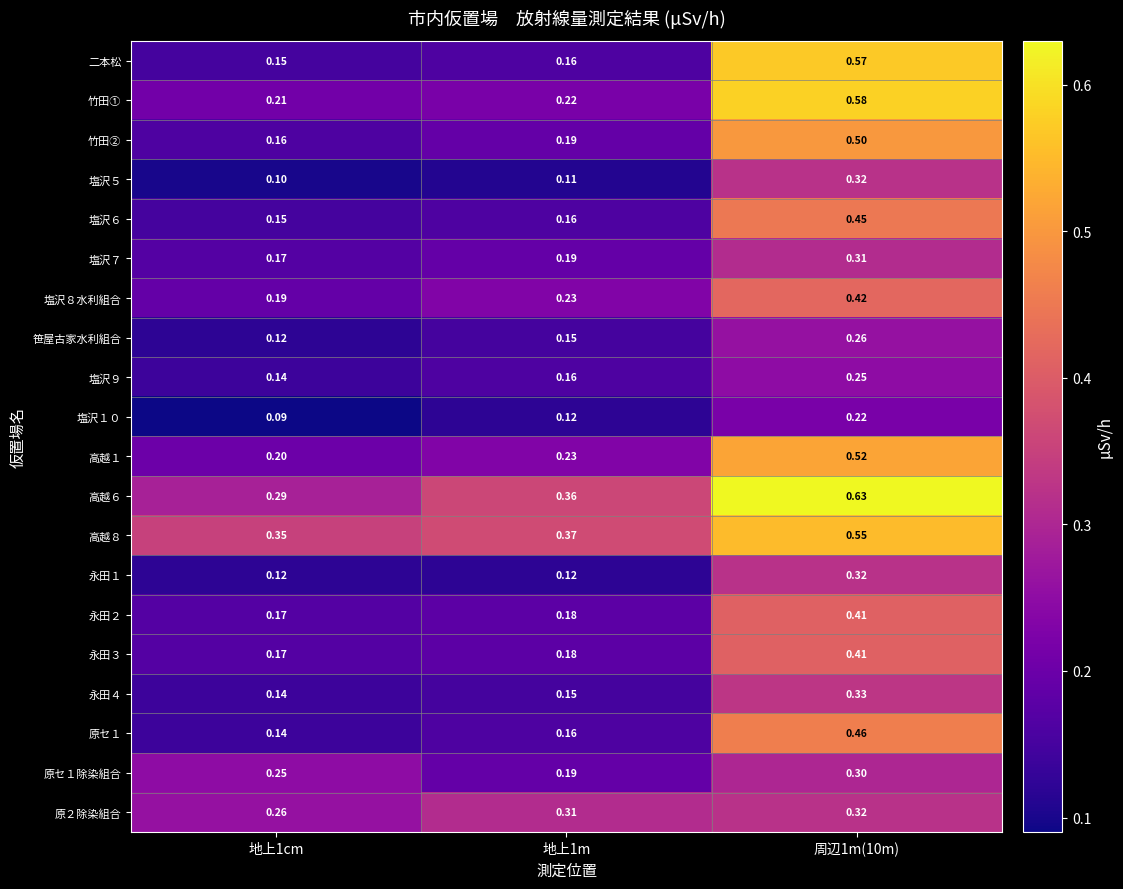

Which series has the largest total across all categories?

高越６